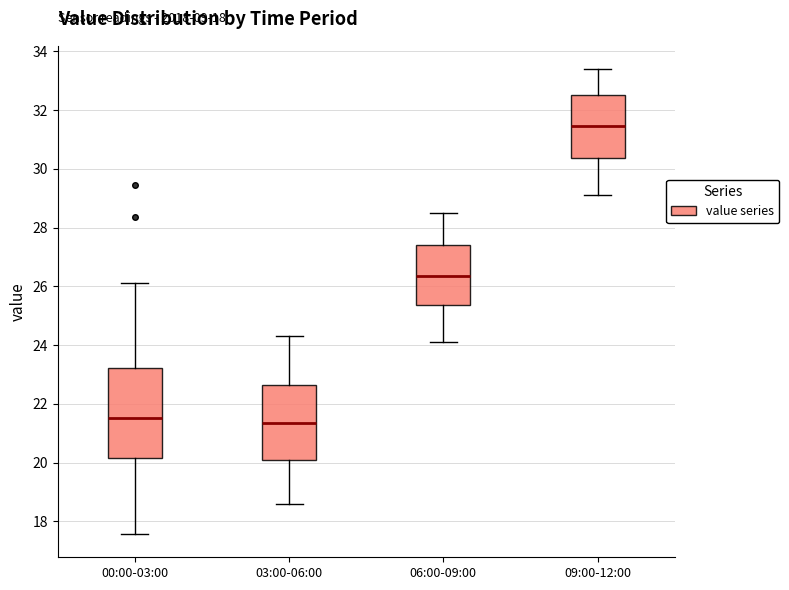

Reading left to right, transcribe this box plot: for each box, give where its median line is, the range the box spans, and where its two whiskers end, as read against the y-axis. The values are not printed on the chart, so give them approximately, as read against the axis.

00:00-03:00: median 21.6, box 20.2 to 23.2, whiskers 17.6 to 26.2
03:00-06:00: median 21.4, box 20.0 to 22.6, whiskers 18.6 to 24.4
06:00-09:00: median 26.4, box 25.4 to 27.4, whiskers 24.2 to 28.6
09:00-12:00: median 31.4, box 30.4 to 32.6, whiskers 29.2 to 33.4